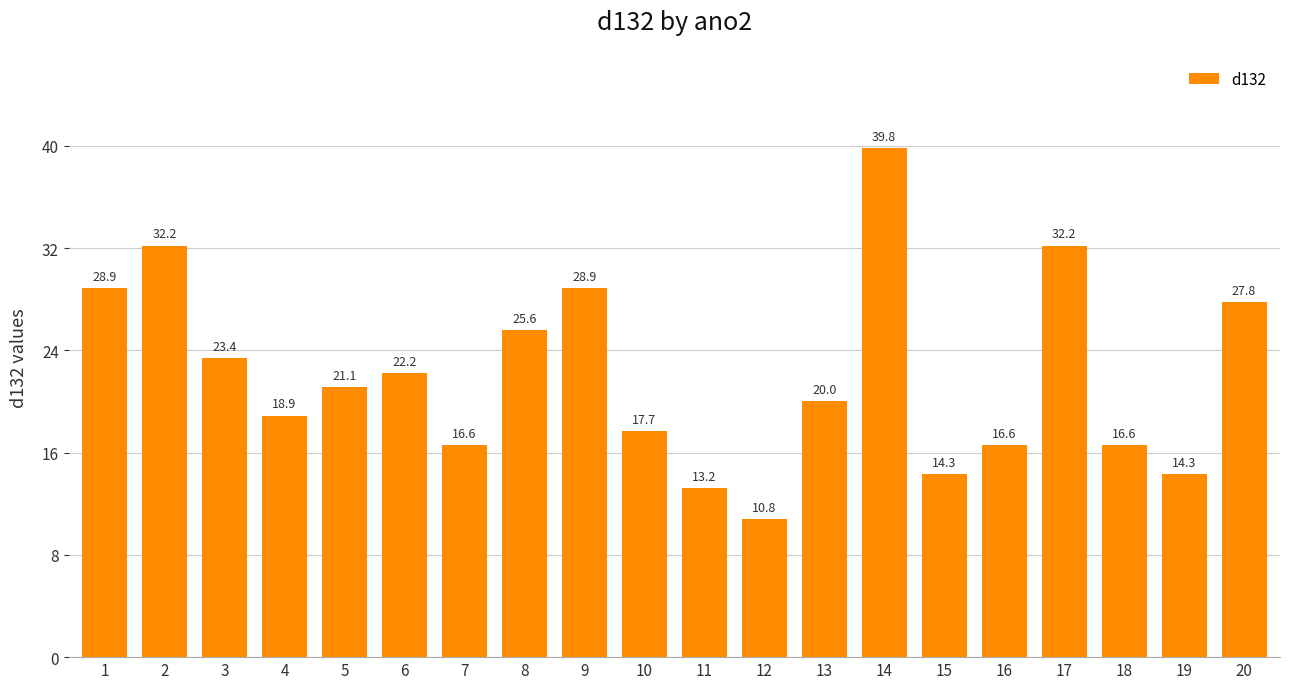

What is the smallest value displayed?

10.8